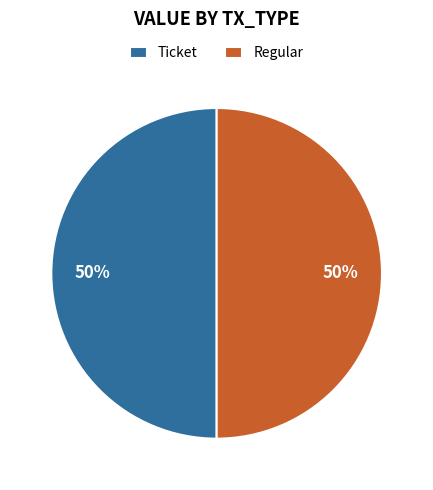

Do Ticket and Regular together represent more than half of the pie?

Yes